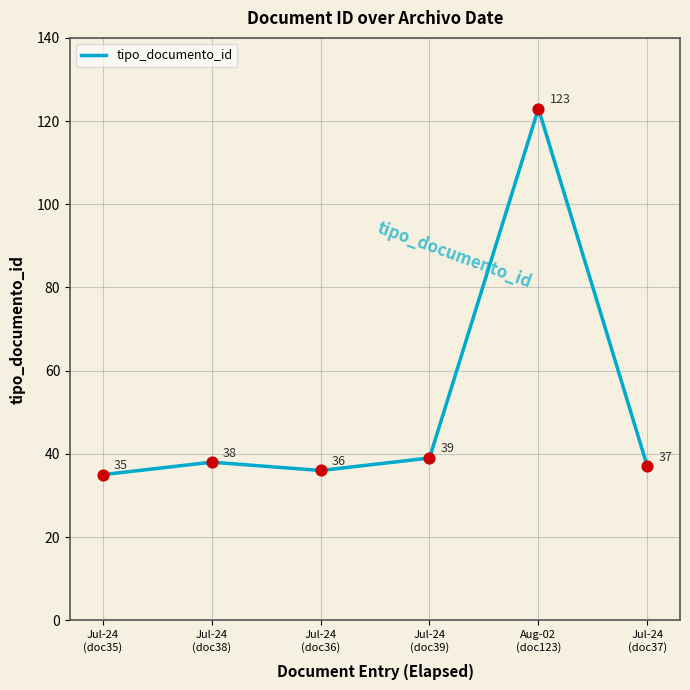

What is the ratio of the value at Jul-24
(doc36) to the value at Jul-24
(doc38)?

0.9